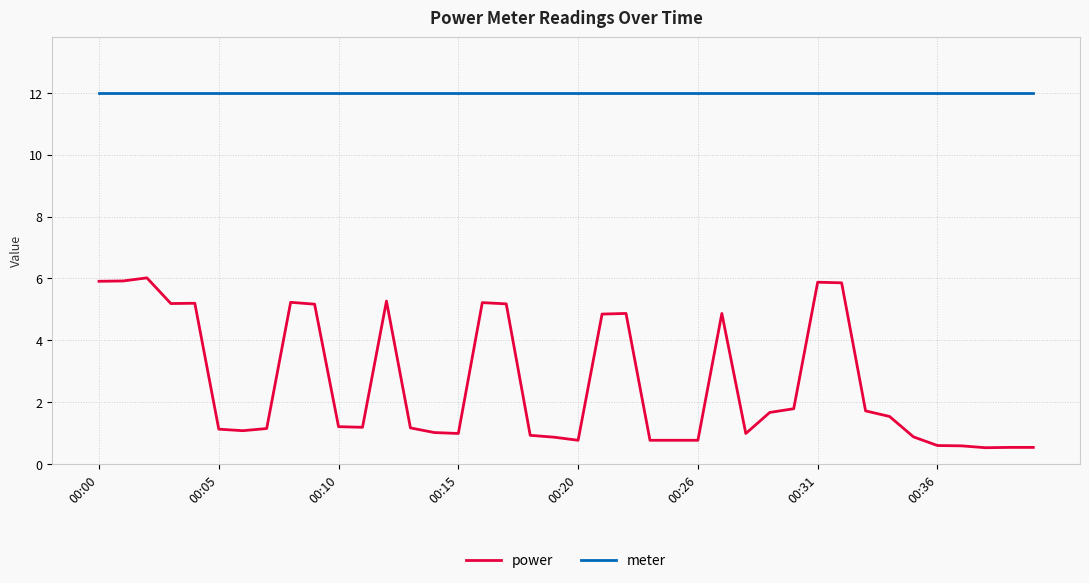

True or false: power and meter intersect in this chart.

False